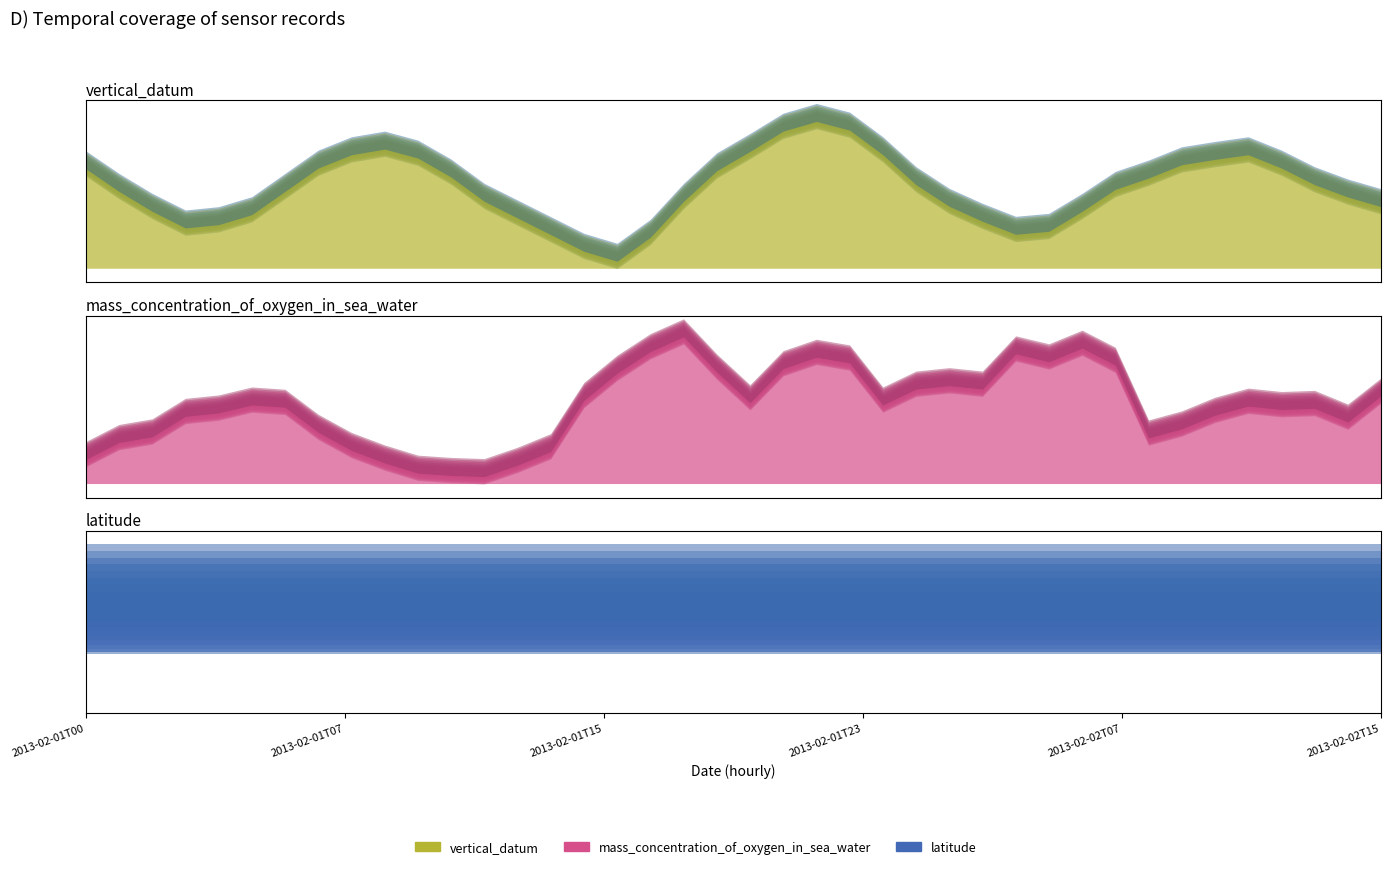

Is it true that latitude equals 10.8 at 2013-02-01T10?

False